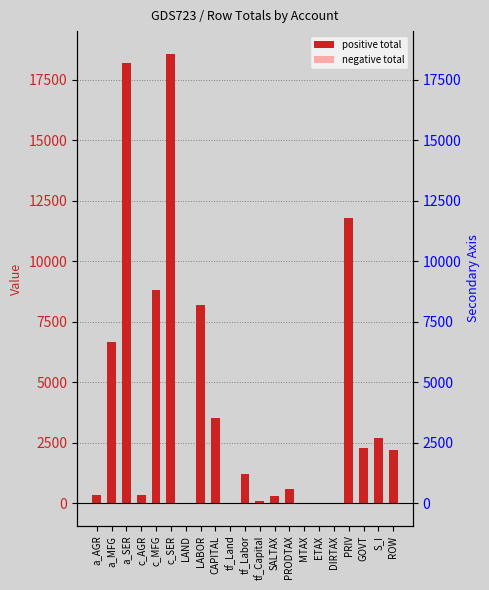

How many data points does each series have?

21